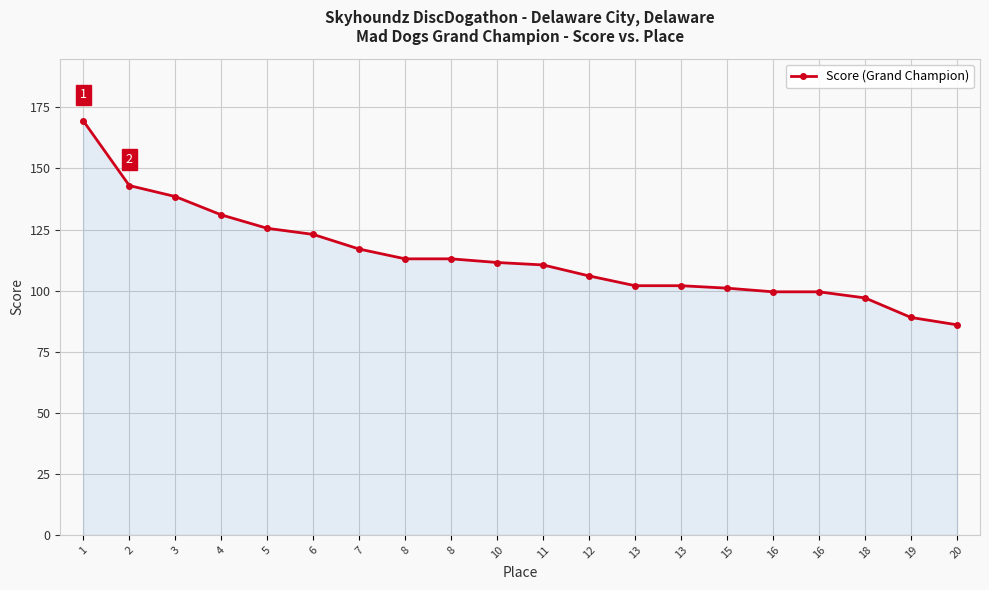

How many lines are shown in the chart?

1